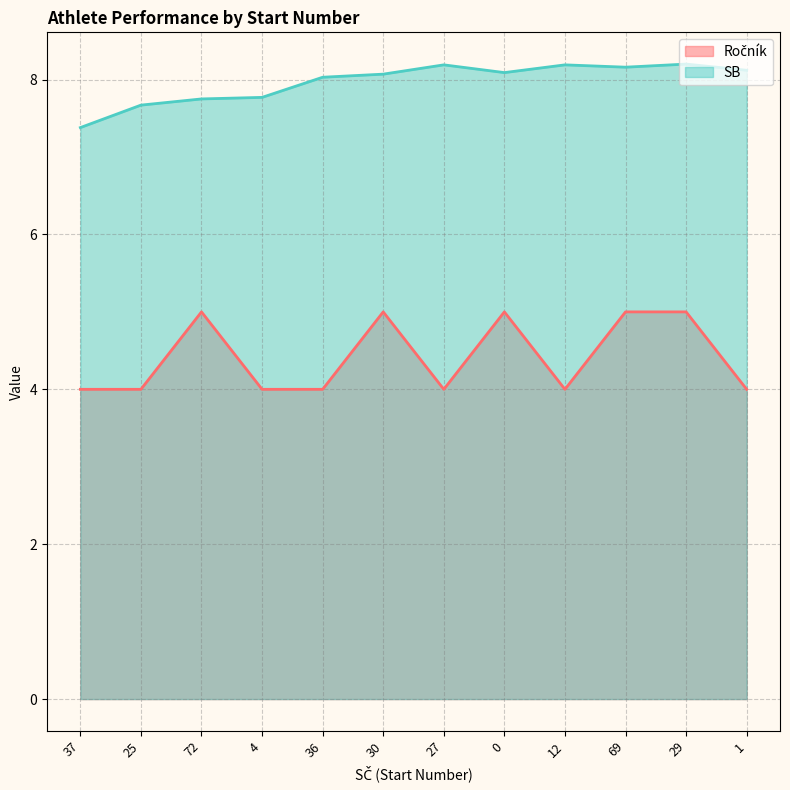

Which series has the largest total across all categories?

SB